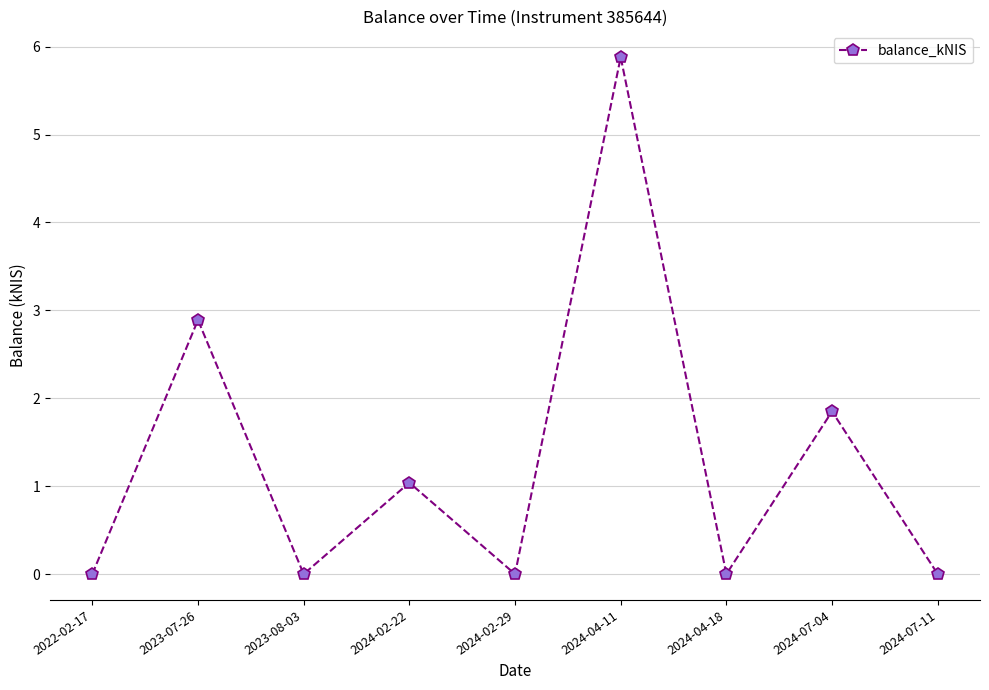

The value at 2024-07-04 is 1.9. True or false?

True